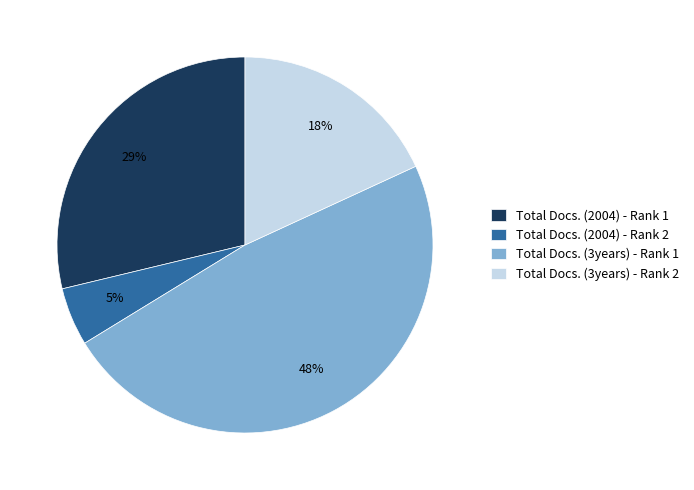

Which slice is the smallest?

Total Docs. (2004) - Rank 2